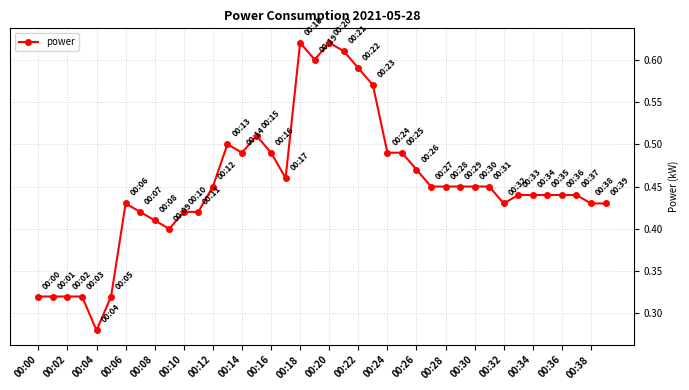

True or false: there are more than 1 points higher than both neighbors.

True